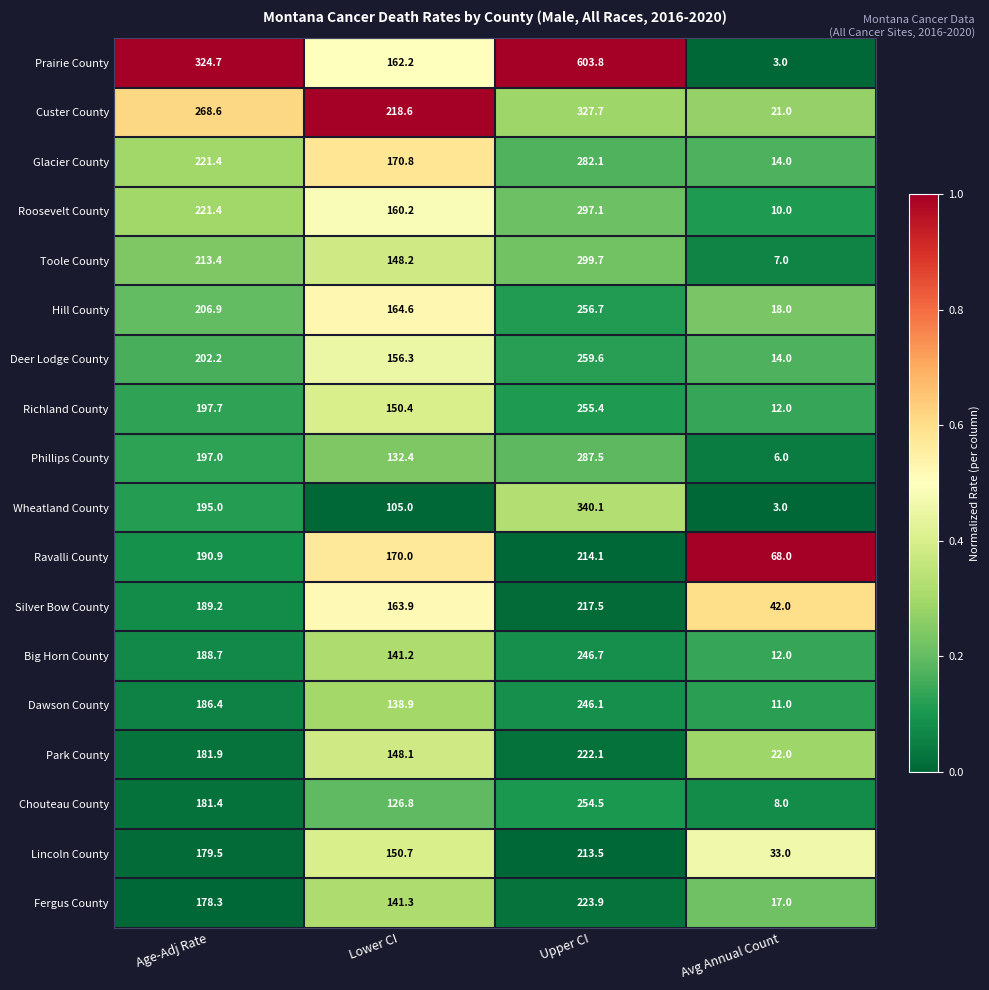

At Lower CI, list the series in order from smallest to largest.

Wheatland County, Chouteau County, Phillips County, Dawson County, Big Horn County, Fergus County, Park County, Toole County, Richland County, Lincoln County, Deer Lodge County, Roosevelt County, Prairie County, Silver Bow County, Hill County, Ravalli County, Glacier County, Custer County